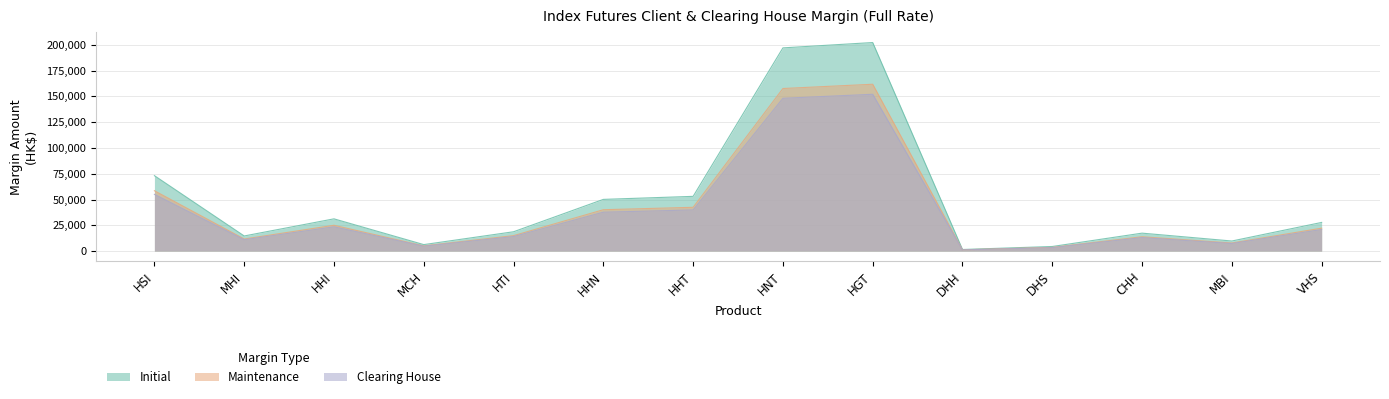

How many series are shown in this chart?

3